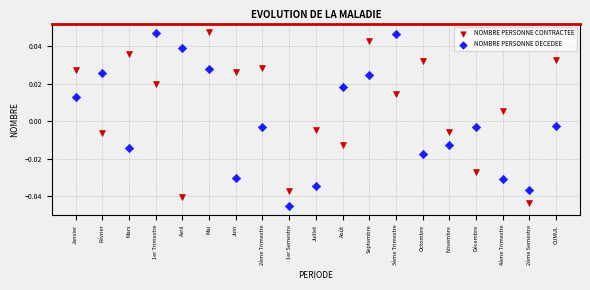

How many points are shown in the scatter plot?

38